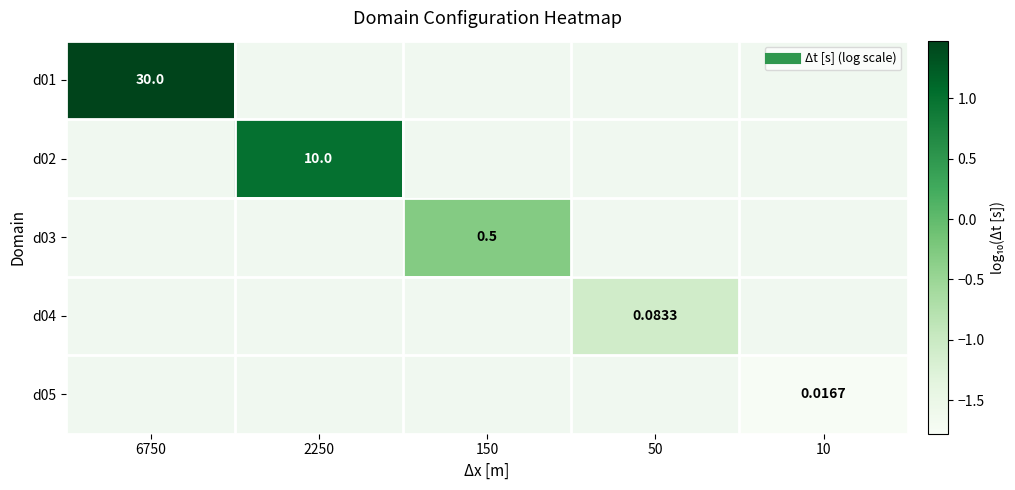

At which category does the chart reach its minimum across all series?

10